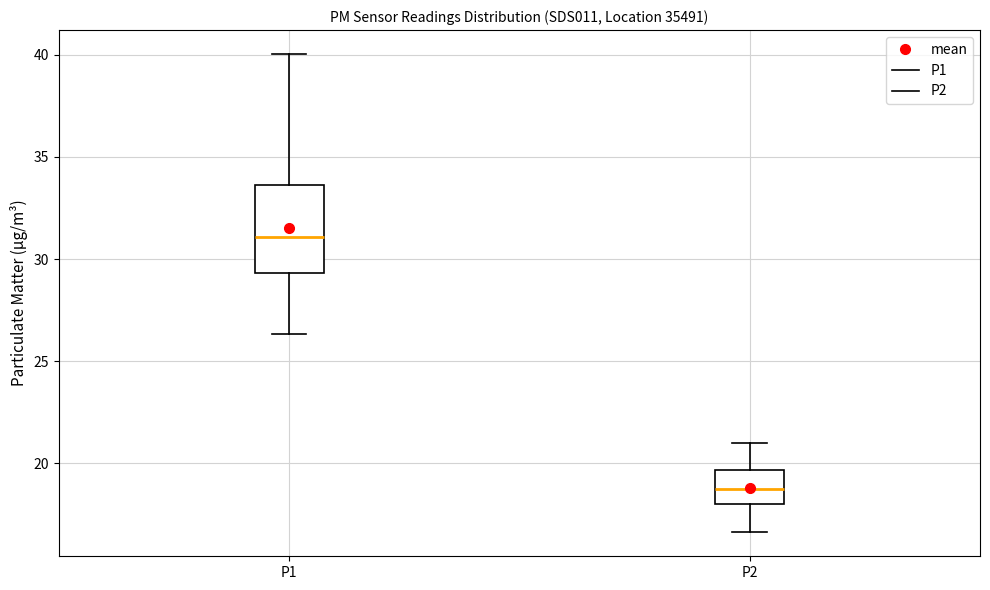

Which box's median line is the highest?

P1